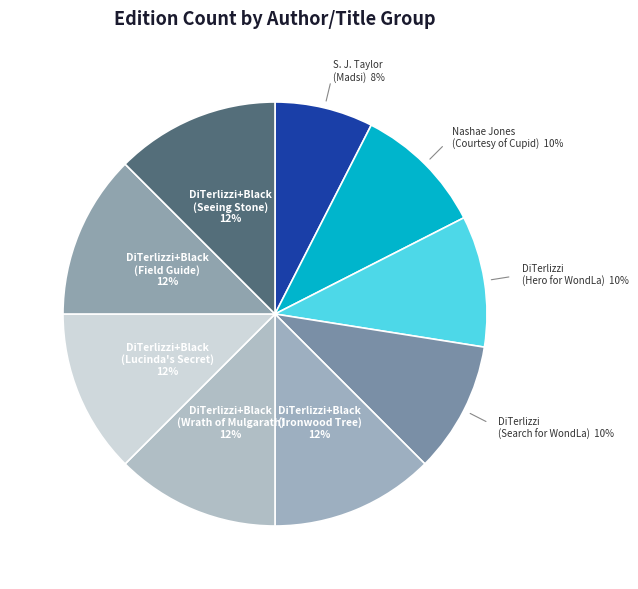

To the nearest percent, what is the combined percentage of DiTerlizzi+Black (Lucinda's Secret) and S. J. Taylor (Madsi)?

20%